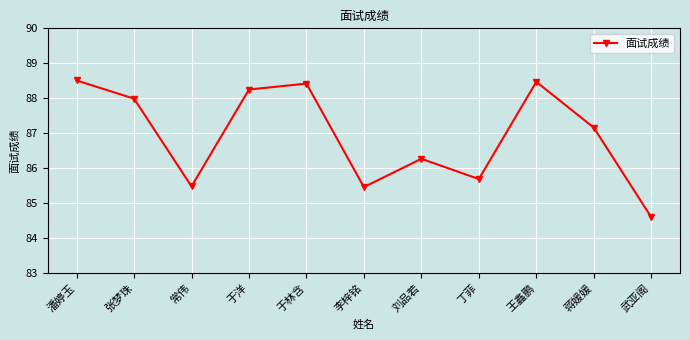

The value at 刘品若 is 86.3. True or false?

True